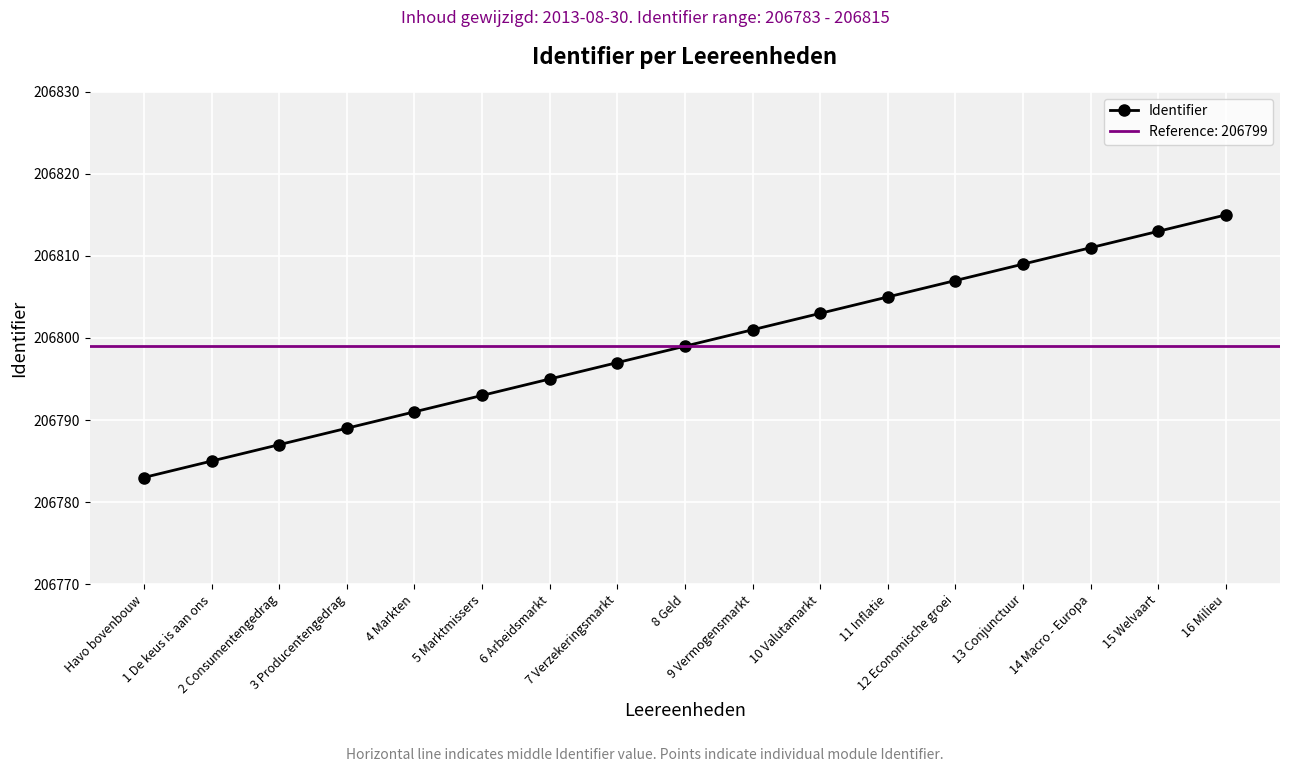

What is the sum of the values at 2 Consumentengedrag and 14 Macro - Europa?

413598